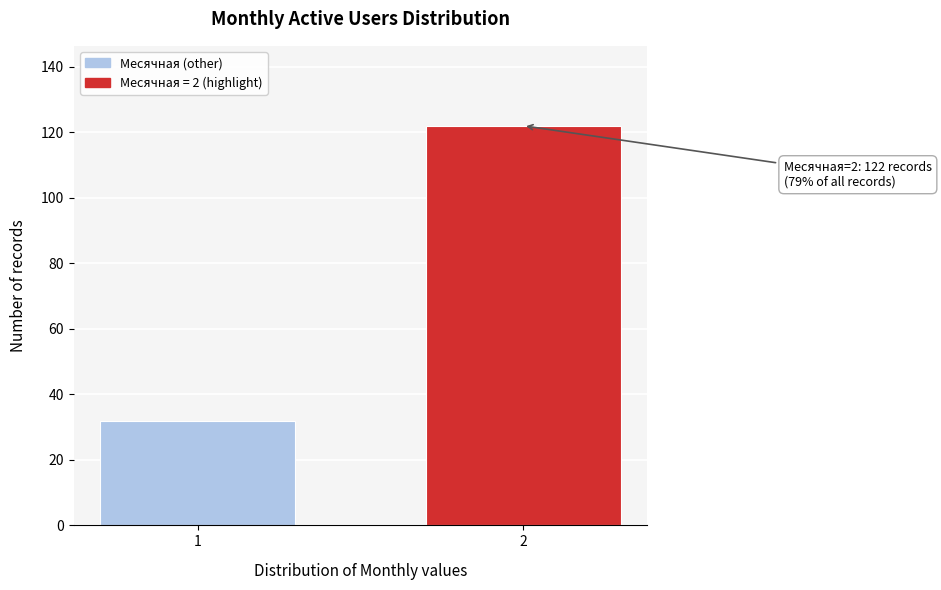

Reading left to right, transcribe all the data shown in this chart.

32	122